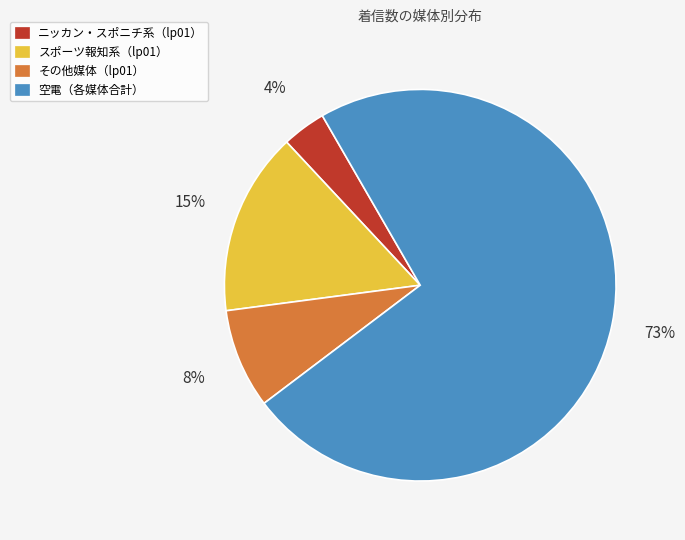

To the nearest percent, what is the difference between the largest and smallest slice percentages?

69%